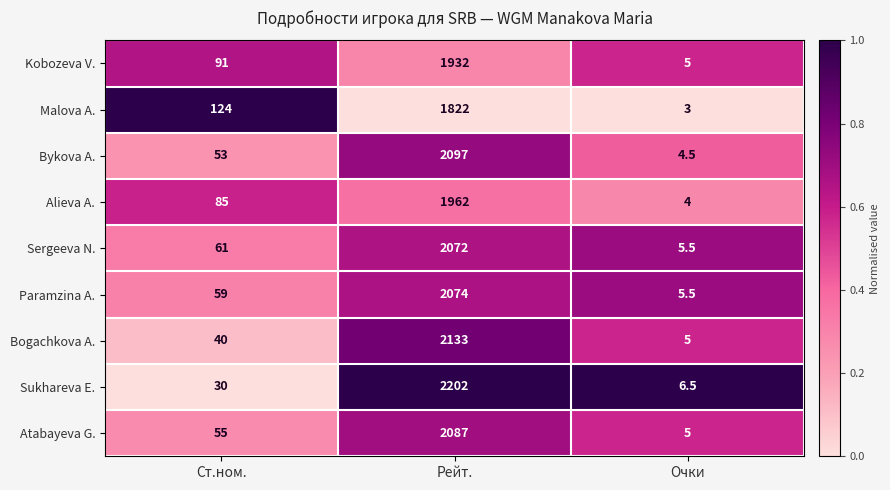

Where is Alieva A. nearest to the value 983?

Ст.ном.